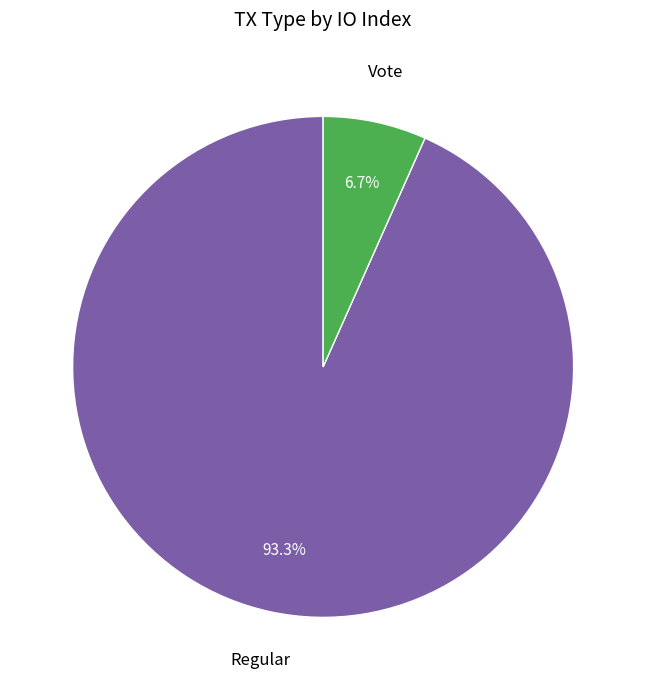

To the nearest percent, what is the average slice percentage?

50%